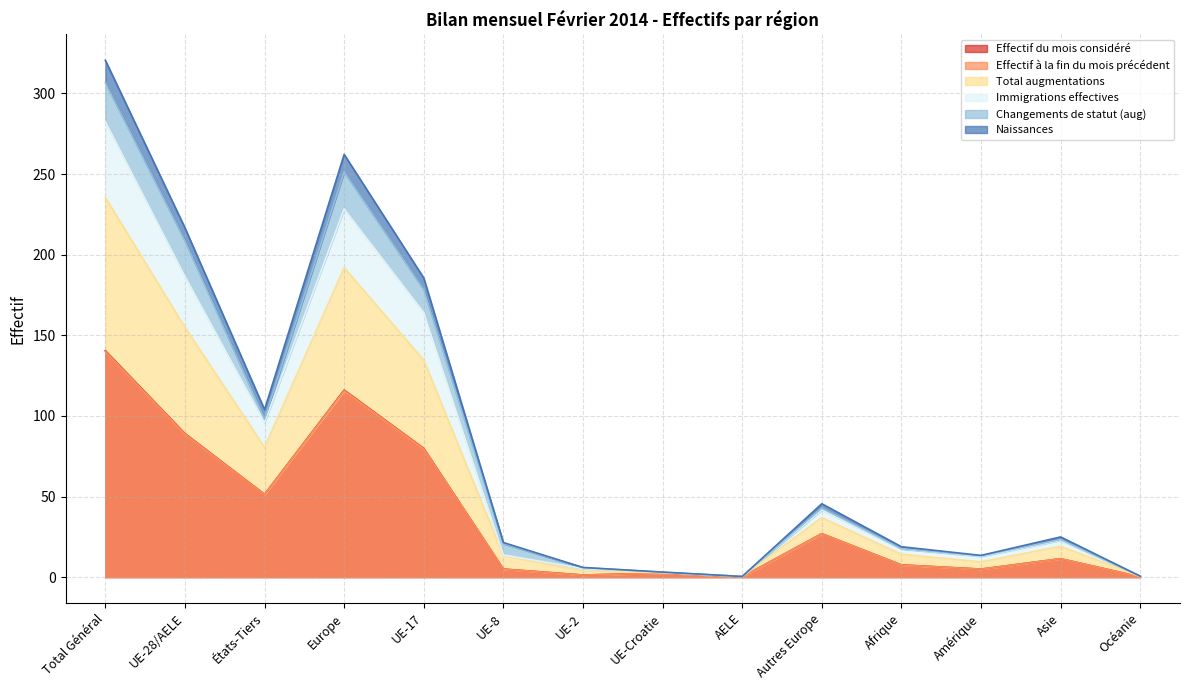

Which category has the highest value in the Effectif à la fin du mois précédent series?

Total Général